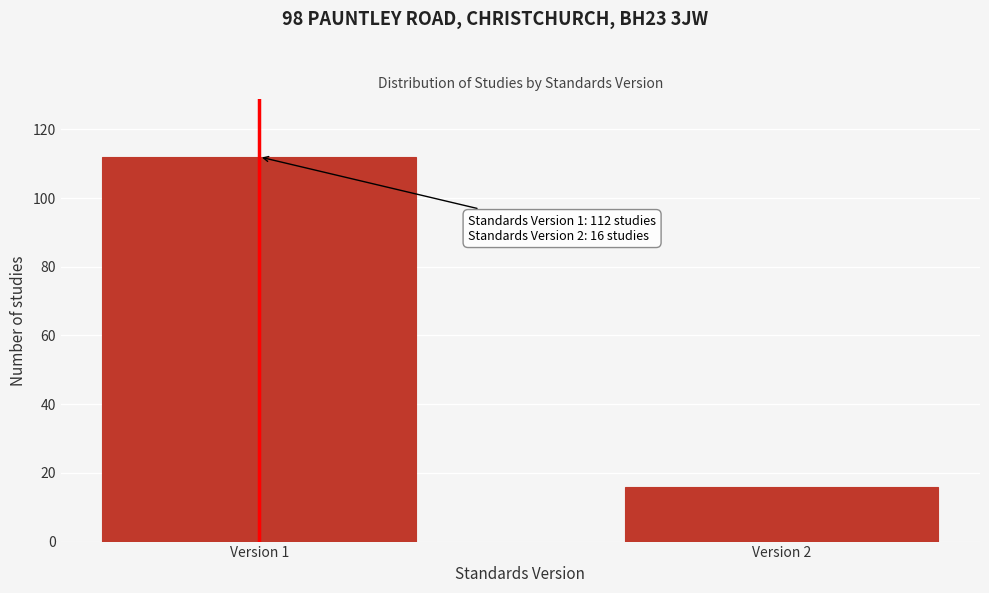

Reading left to right, transcribe all the data shown in this chart.

112	16